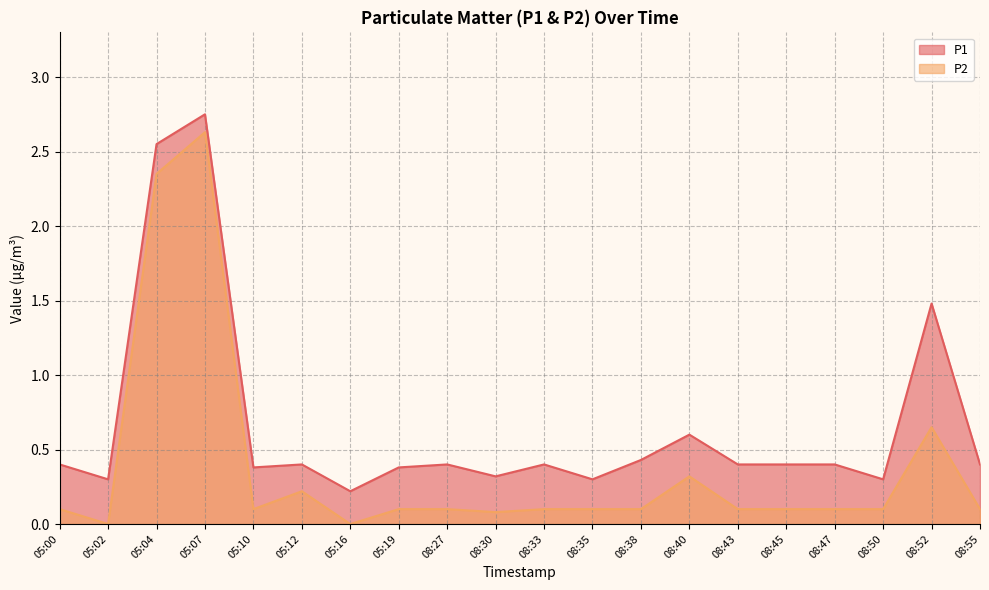

Which category has the lowest value in the P2 series?

05:02